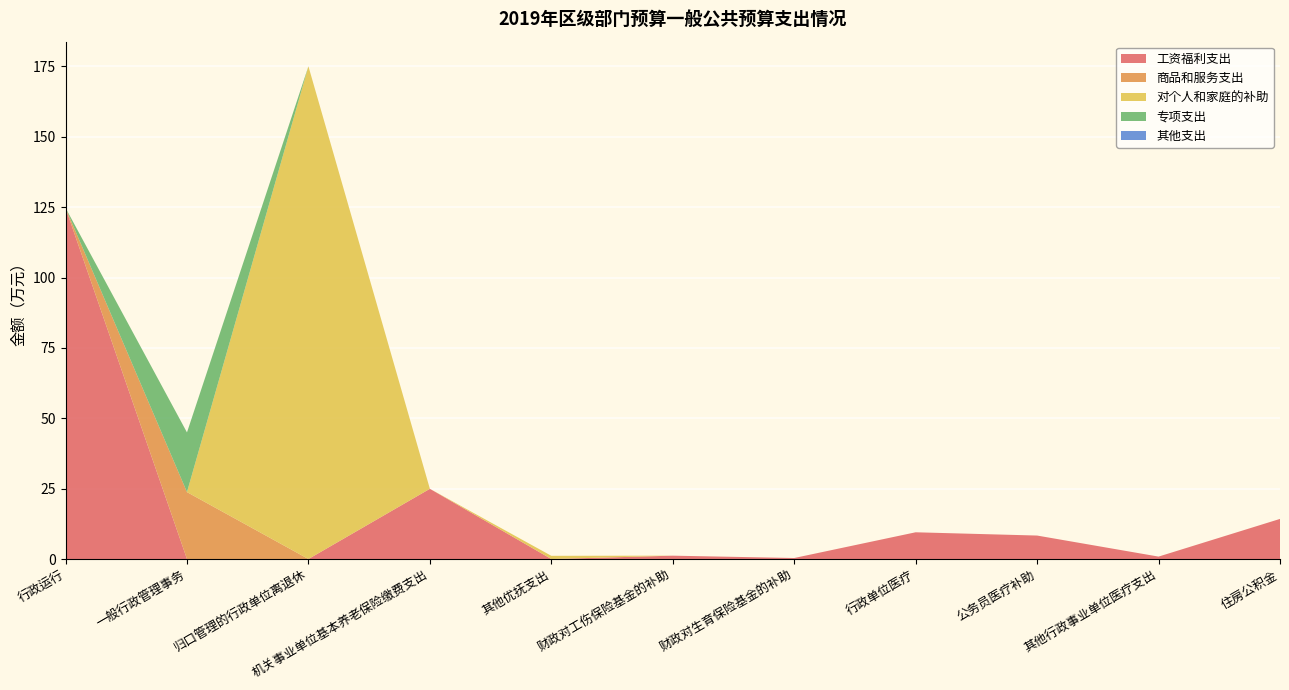

Reading right to left, transcribe all the data shown in this chart.

工资福利支出: 住房公积金=14.2	其他行政事业单位医疗支出=0.9	公务员医疗补助=8.3	行政单位医疗=9.5	财政对生育保险基金的补助=0.4	财政对工伤保险基金的补助=1.2	其他优抚支出=0.0	机关事业单位基本养老保险缴费支出=24.9	归口管理的行政单位离退休=0.0	一般行政管理事务=0.0	行政运行=124.8
商品和服务支出: 住房公积金=0.0	其他行政事业单位医疗支出=0.0	公务员医疗补助=0.0	行政单位医疗=0.0	财政对生育保险基金的补助=0.0	财政对工伤保险基金的补助=0.0	其他优抚支出=0.0	机关事业单位基本养老保险缴费支出=0.0	归口管理的行政单位离退休=0.0	一般行政管理事务=23.8	行政运行=0.0
对个人和家庭的补助: 住房公积金=0.0	其他行政事业单位医疗支出=0.0	公务员医疗补助=0.0	行政单位医疗=0.0	财政对生育保险基金的补助=0.0	财政对工伤保险基金的补助=0.0	其他优抚支出=1.1	机关事业单位基本养老保险缴费支出=0.0	归口管理的行政单位离退休=175.1	一般行政管理事务=0.0	行政运行=0.0
专项支出: 住房公积金=0.0	其他行政事业单位医疗支出=0.0	公务员医疗补助=0.0	行政单位医疗=0.0	财政对生育保险基金的补助=0.0	财政对工伤保险基金的补助=0.0	其他优抚支出=0.0	机关事业单位基本养老保险缴费支出=0.0	归口管理的行政单位离退休=0.0	一般行政管理事务=21.2	行政运行=0.0
其他支出: 住房公积金=0.0	其他行政事业单位医疗支出=0.0	公务员医疗补助=0.0	行政单位医疗=0.0	财政对生育保险基金的补助=0.0	财政对工伤保险基金的补助=0.0	其他优抚支出=0.0	机关事业单位基本养老保险缴费支出=0.0	归口管理的行政单位离退休=0.0	一般行政管理事务=0.0	行政运行=0.0